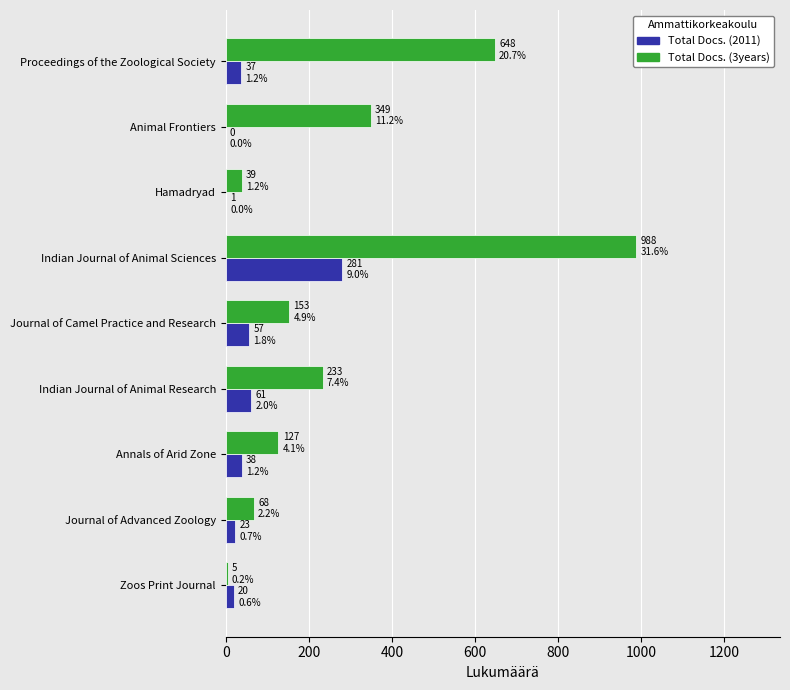

At which category is the sum across all series the highest?

Indian Journal of Animal Sciences